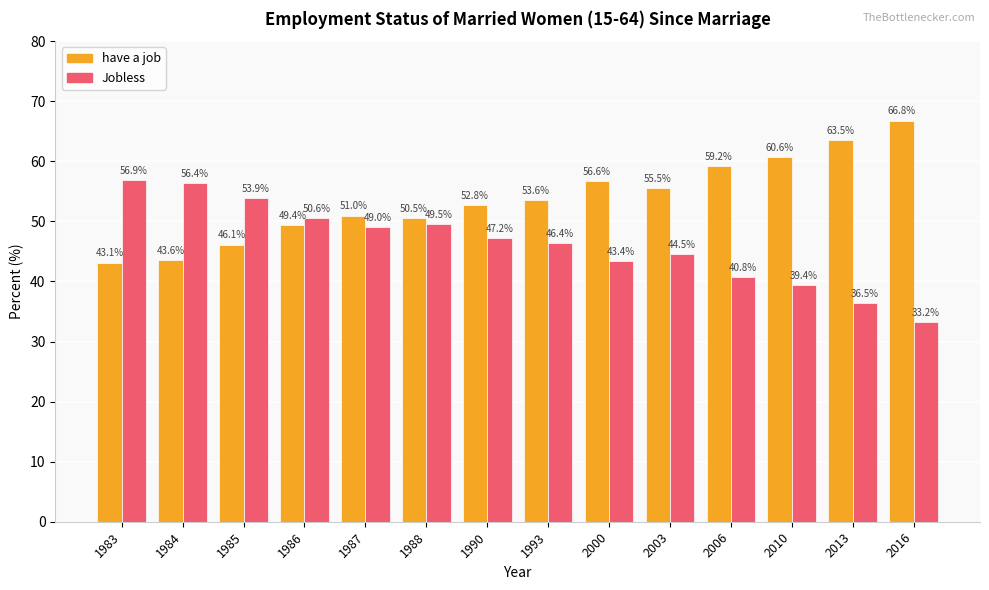

At which label does have a job first exceed 53?

1993